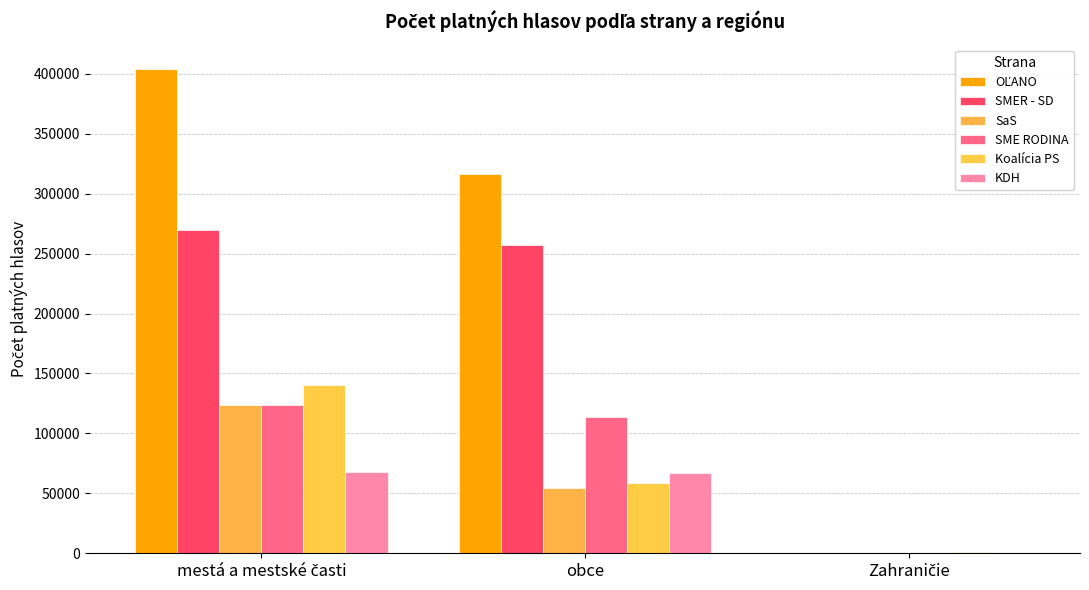

What is the average value of the SME RODINA series?

79177